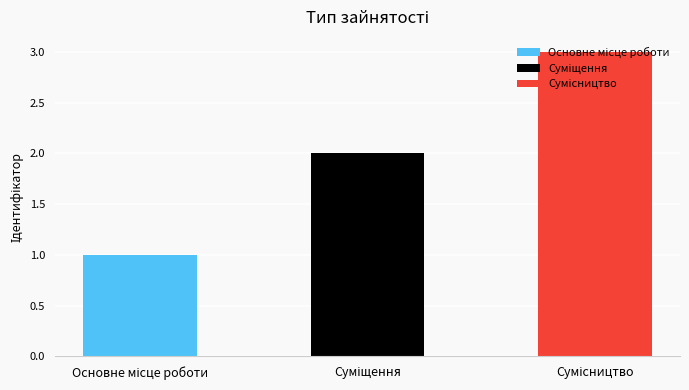

What is the difference between the values at Сумісництво and Основне місце роботи?

2